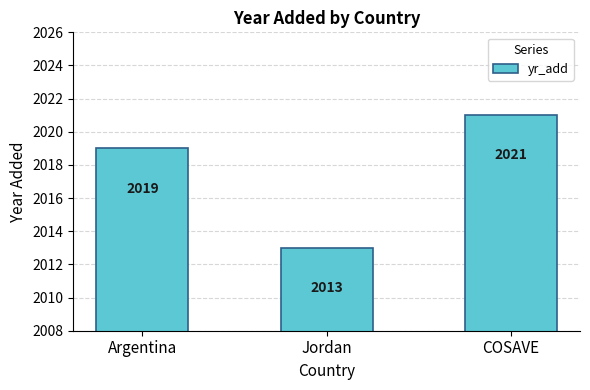

What is the sum of the values at COSAVE and Argentina?

4040